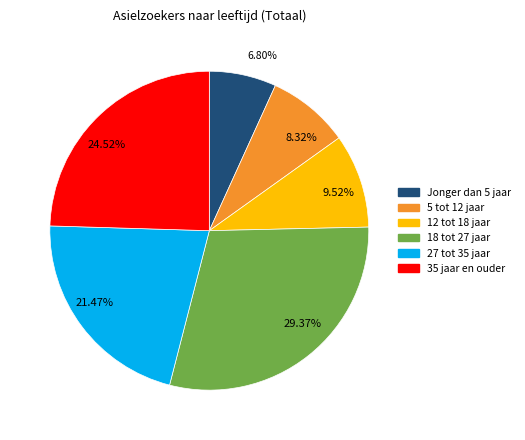

Does 9.52% represent more than half of the total?

No